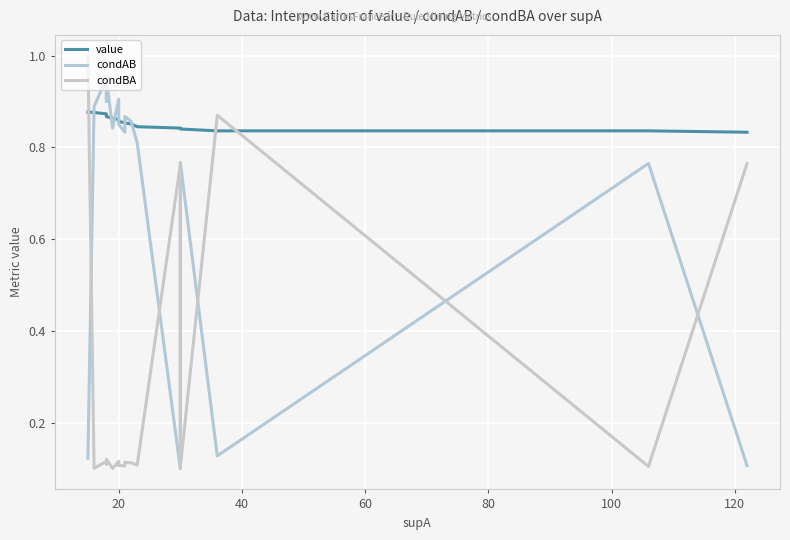

In condAB, how many points are higher than both neighbors (excluding endpoints)?

5